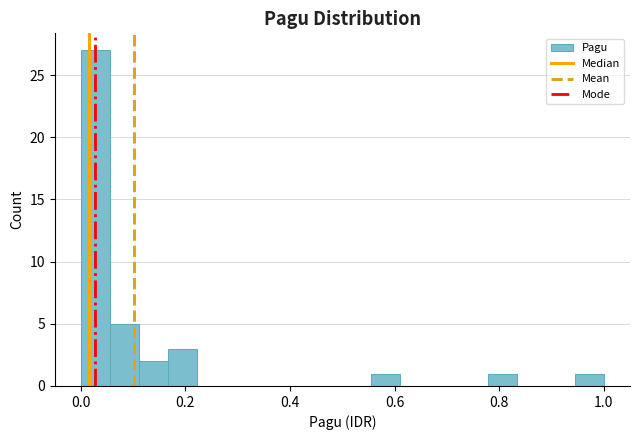

Around what value on the x-axis is the tallest bar? Give the approximate position of its centre, as read against the axis.

0.02